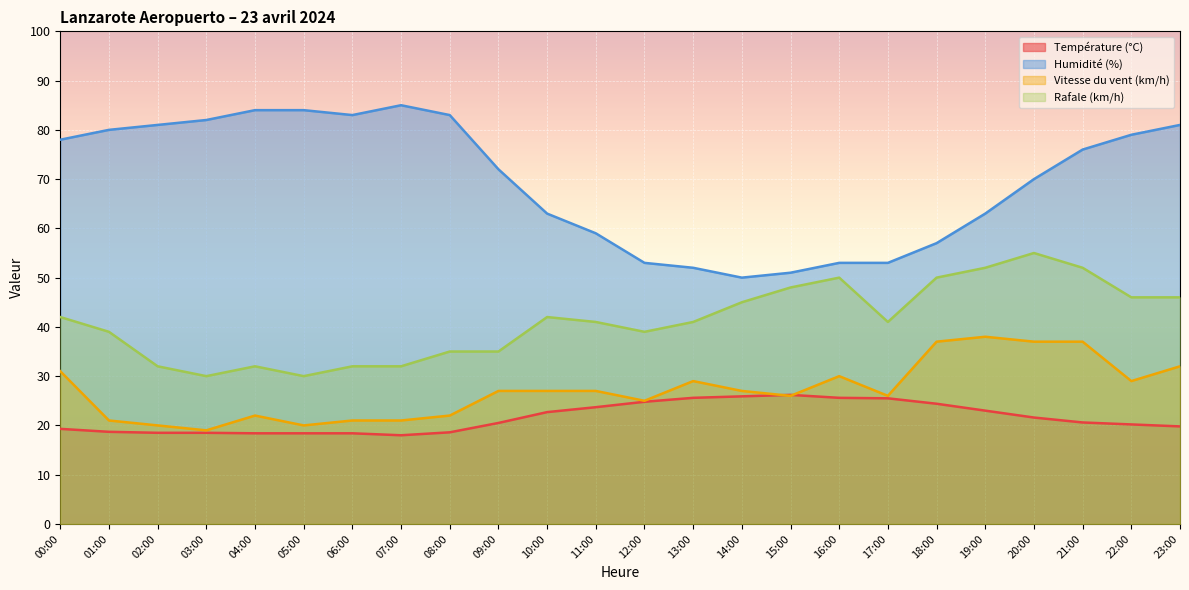

Does the chart display data point markers on the line(s)?

No